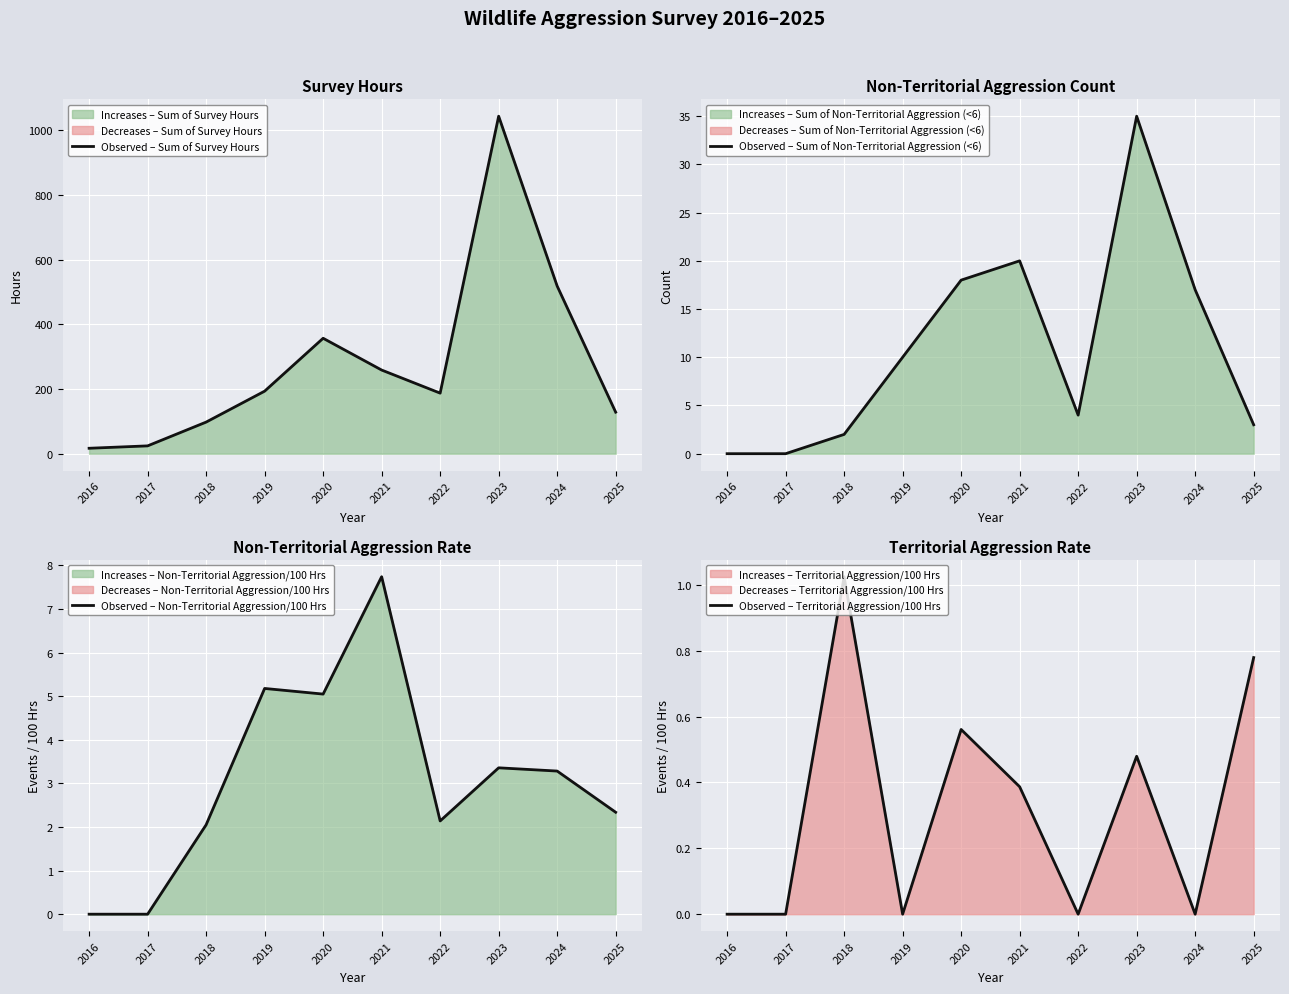

What is the difference between the highest and lowest values at 2020?

356.1